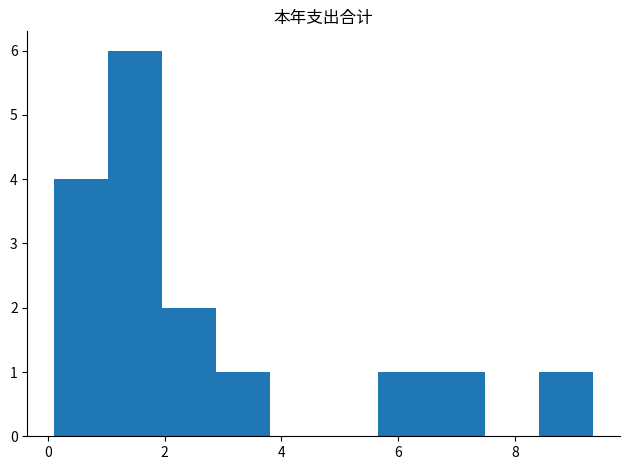

Reading left to right, transcribe this chart: for each bar, give the range it covers on the x-axis and its height. Neither the bar edges nor the heights are printed on the chart, so give them approximately, as read against the axes.

0.2 to 1.0: 4
1.0 to 2.0: 6
2.0 to 2.8: 2
2.8 to 3.8: 1
3.8 to 4.8: 0
4.8 to 5.6: 0
5.6 to 6.6: 1
6.6 to 7.4: 1
7.4 to 8.4: 0
8.4 to 9.4: 1